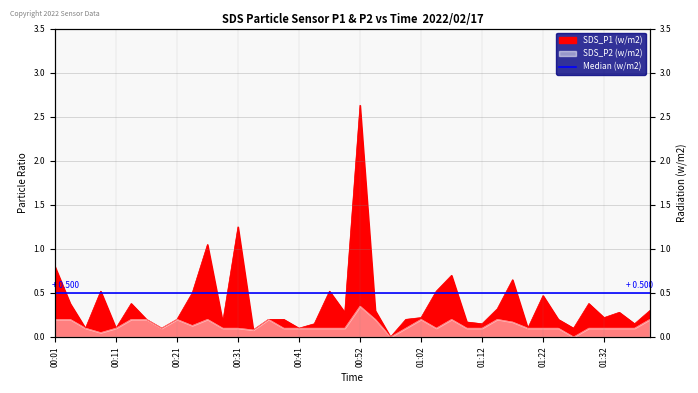

At which category is the sum across all series the highest?

00:52